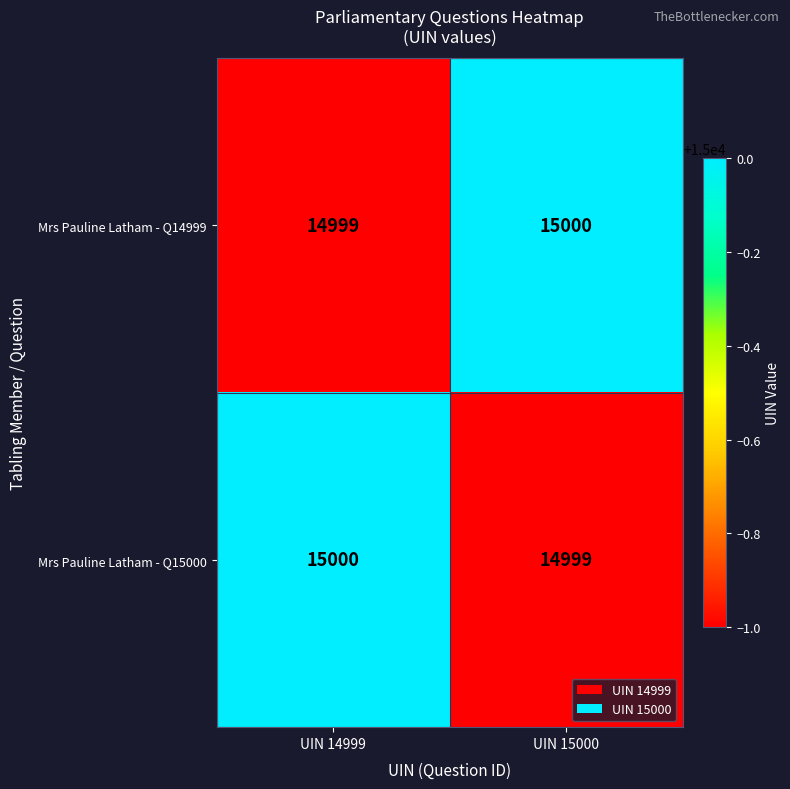

Rank the series at UIN 14999 from lowest to highest value.

Mrs Pauline Latham - Q14999, Mrs Pauline Latham - Q15000